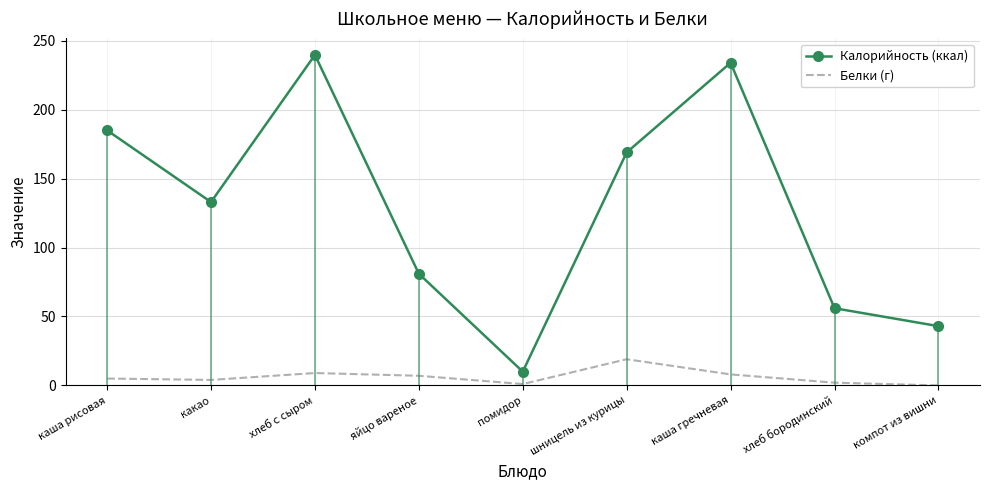

True or false: Калорийность (ккал) and Белки (г) cross at least once.

False